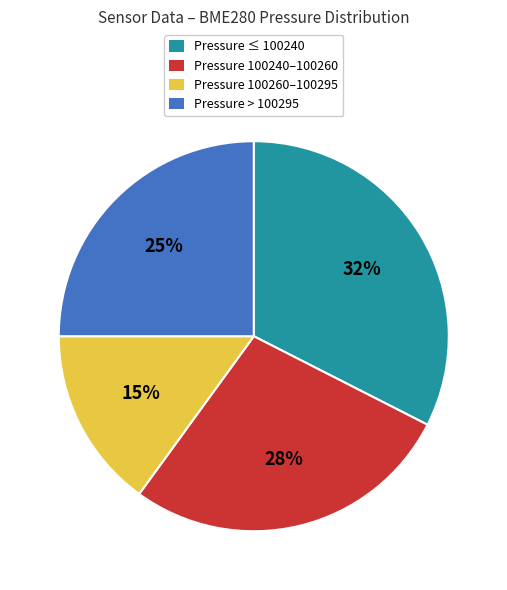

To the nearest percent, what portion does Pressure 100240–100260 represent?

28%